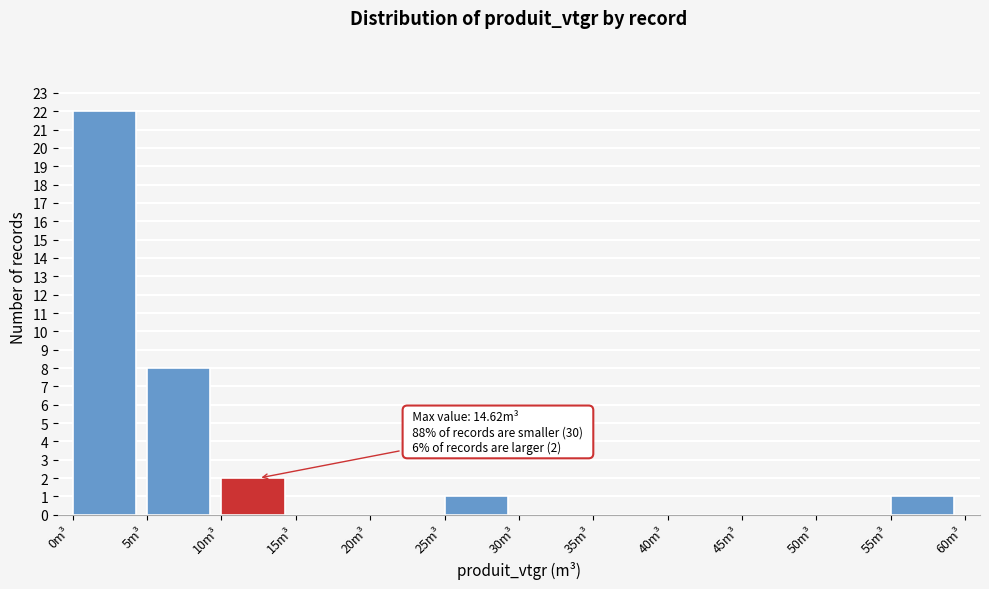

Over which range of the x-axis is the bar tallest?

0 to 5